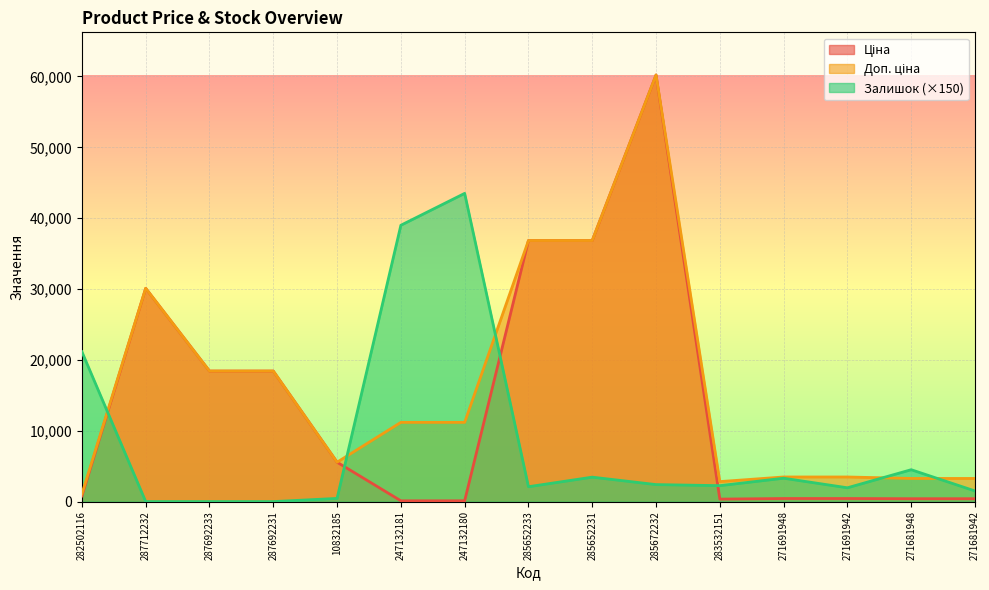

What is the difference between the maximum and minimum values in the Доп. ціна series?

59118.6